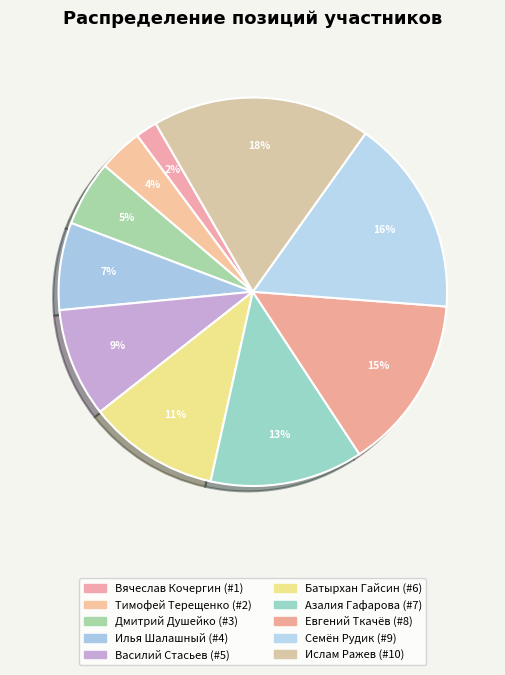

How many segments does this pie chart have?

10